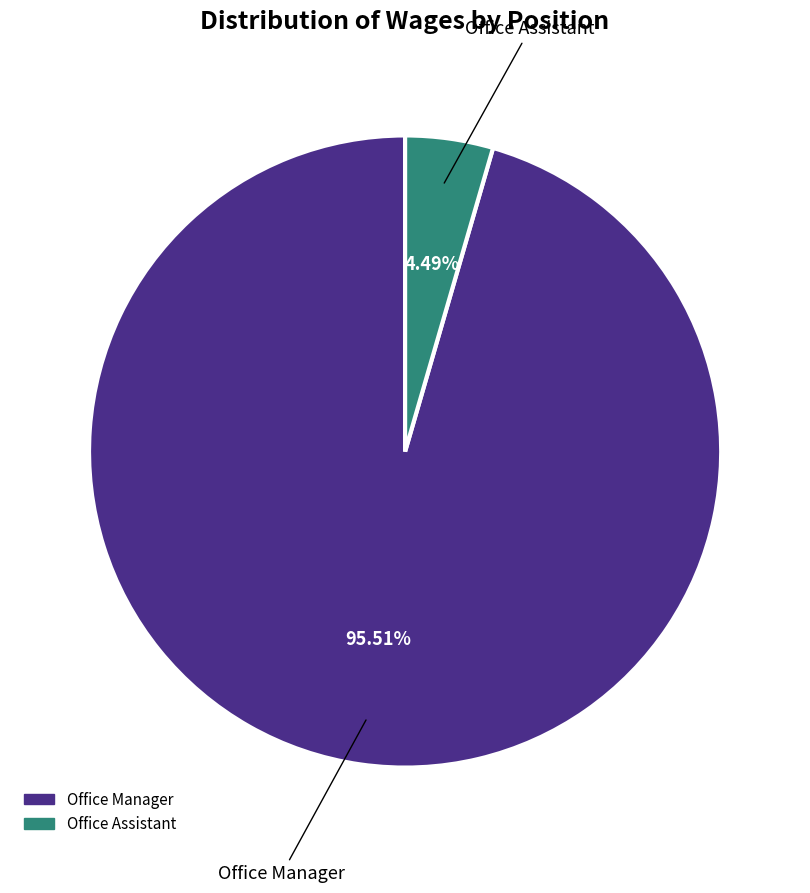

To the nearest percent, what percentage of the pie is Office Manager?

96%